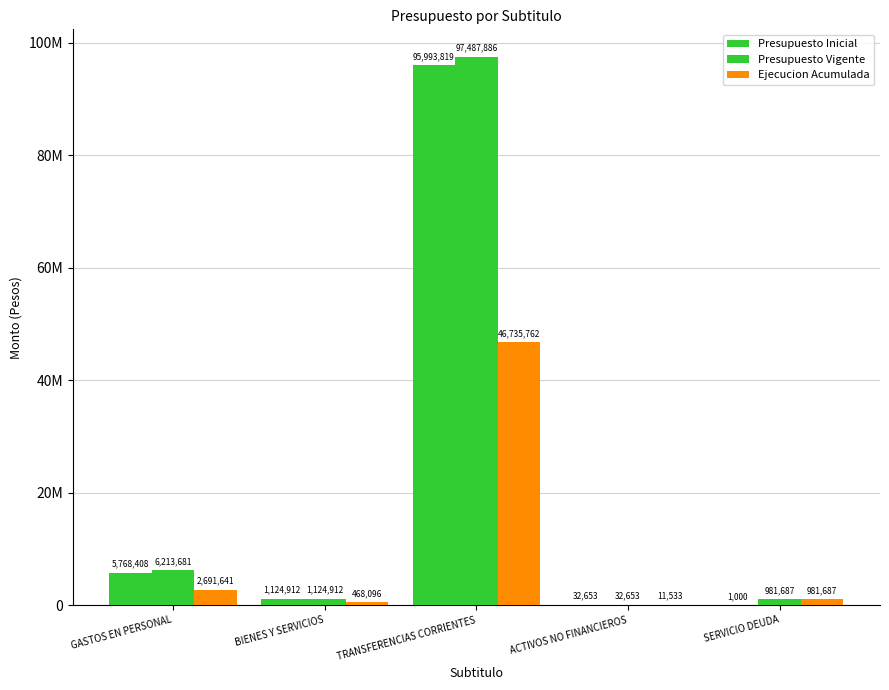

What is the difference between the Presupuesto Vigente values at SERVICIO DEUDA and ACTIVOS NO FINANCIEROS?

949034